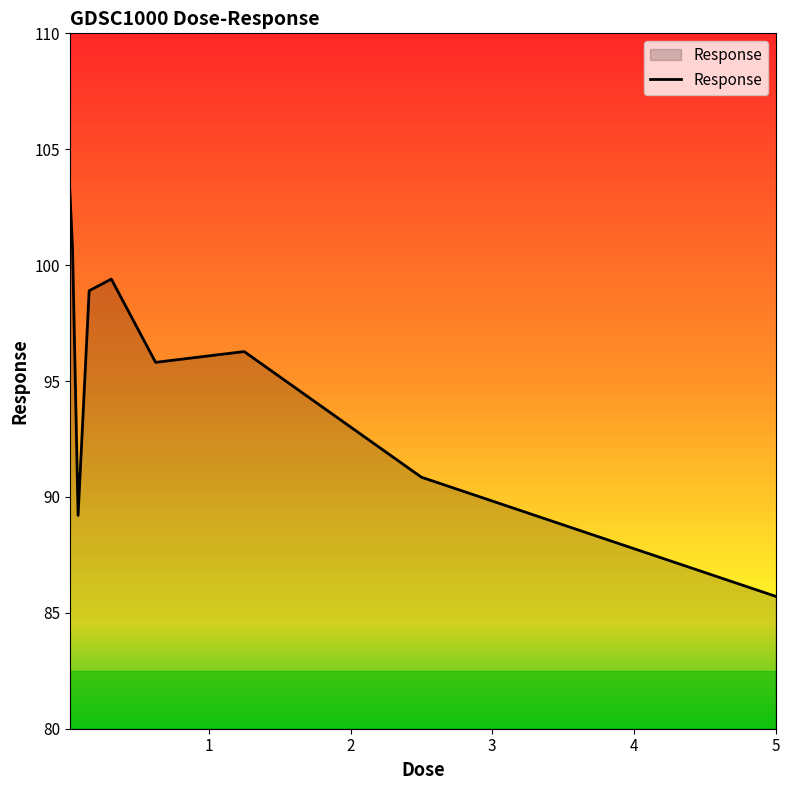

What is the minimum value shown in the chart?

85.7